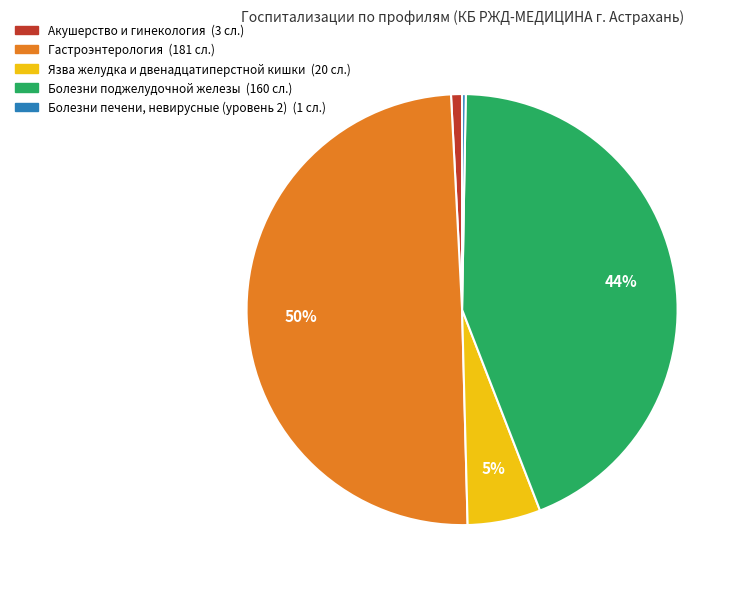

Between Акушерство и гинекология and Гастроэнтерология, which is larger?

Гастроэнтерология